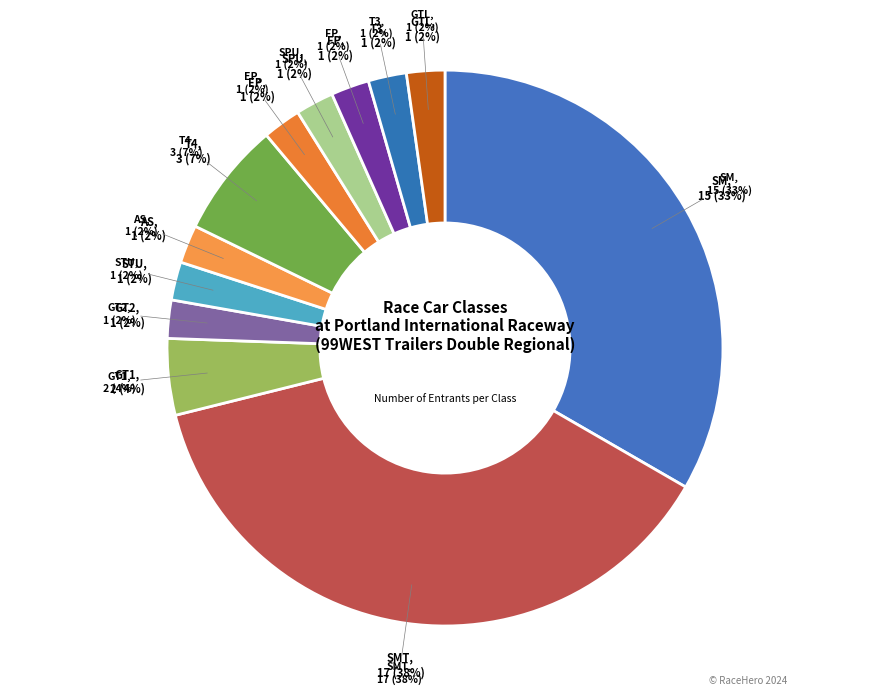

The EP slice represents 2% of the pie. True or false?

True